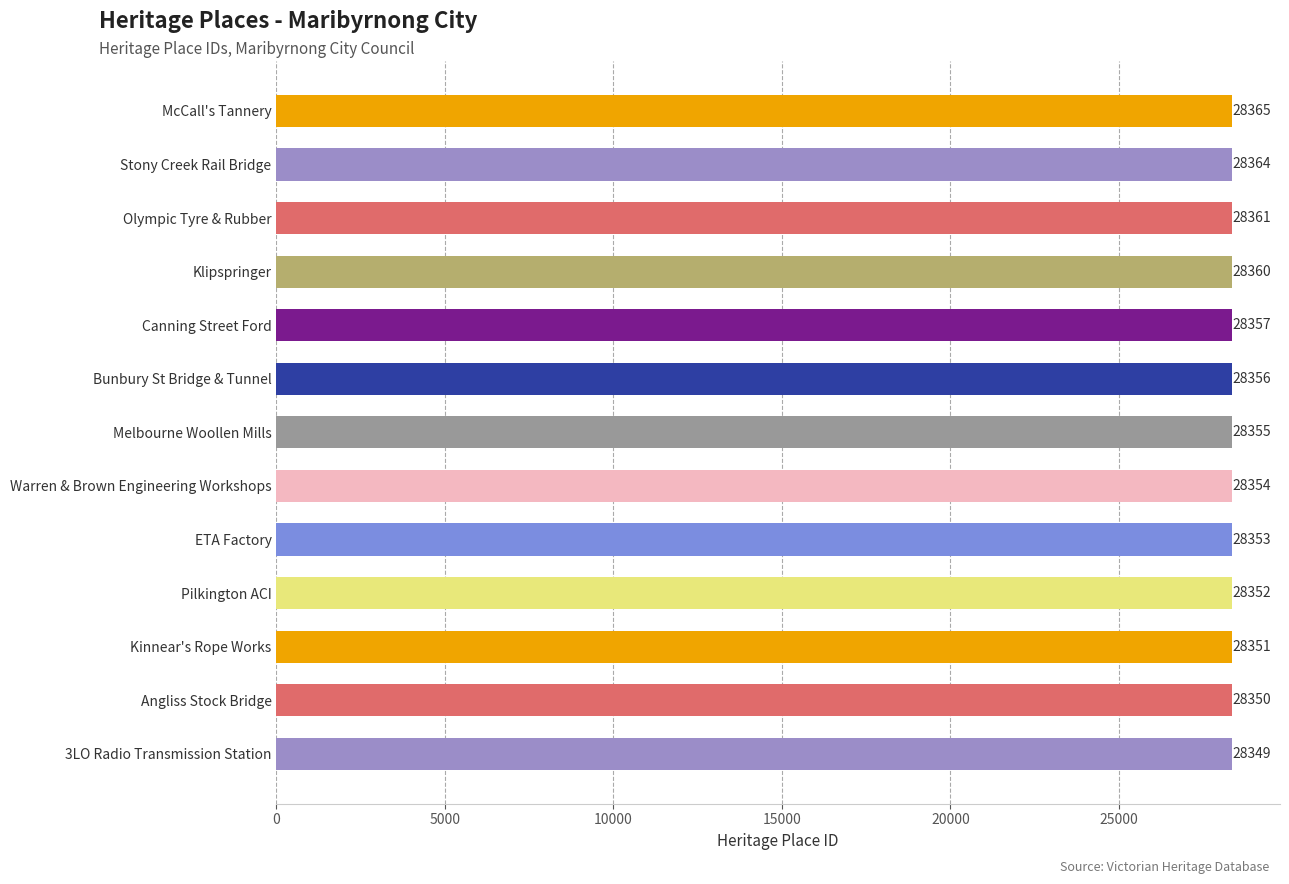

At which label is the value closest to 28357?

Canning Street Ford